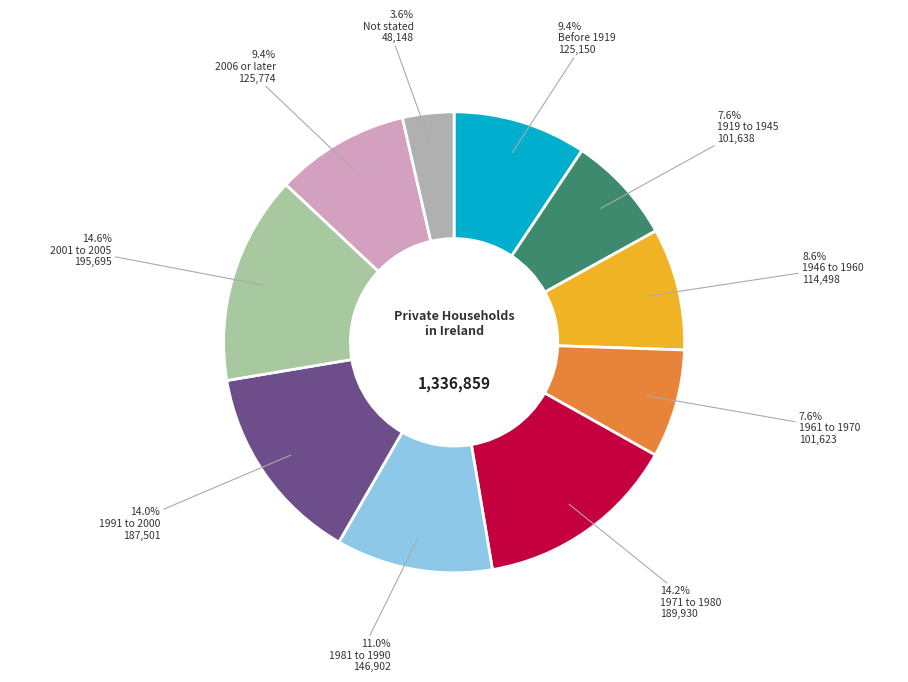

Count the number of slices in the pie.

10